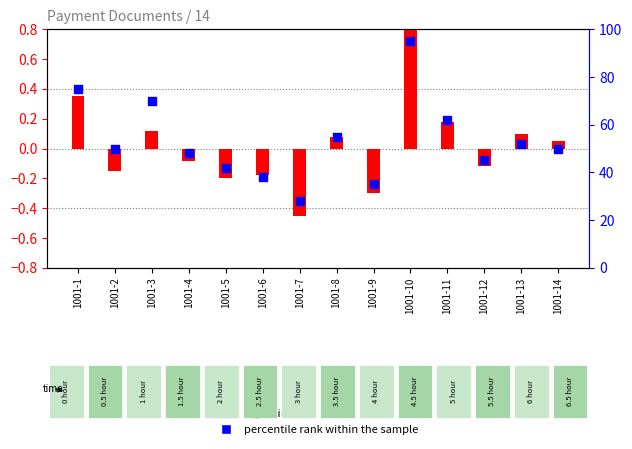

Which series has the largest total across all categories?

percentile rank within the sample